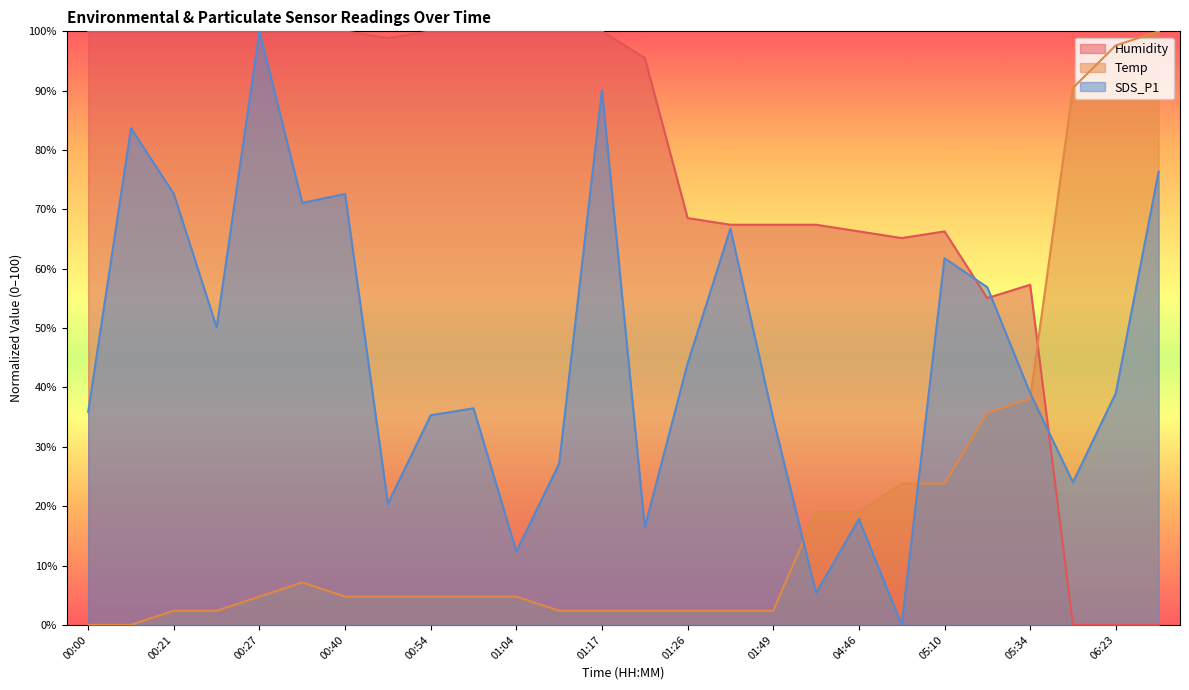

What are all the series names shown in the legend?

Humidity, Temp, SDS_P1